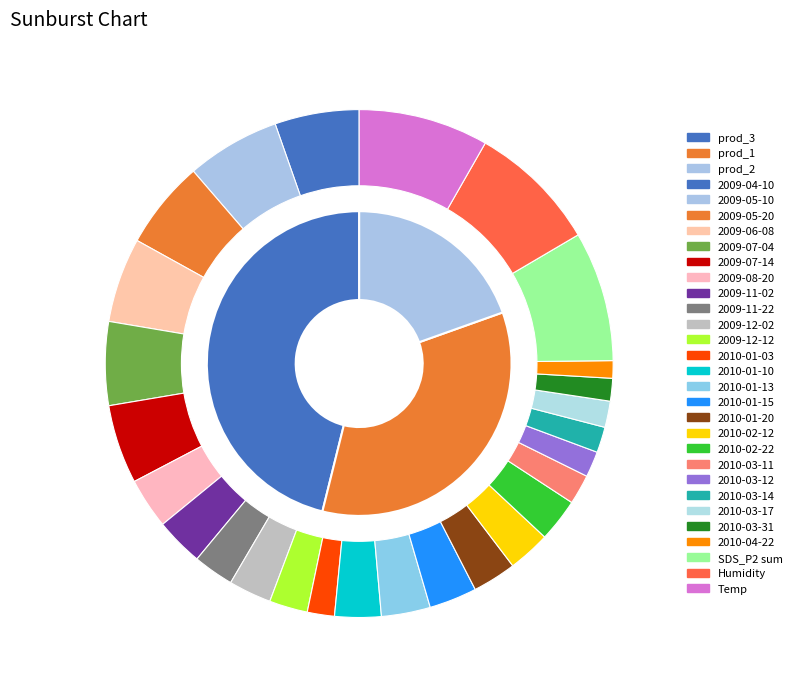

Is there a majority slice in this chart?

No